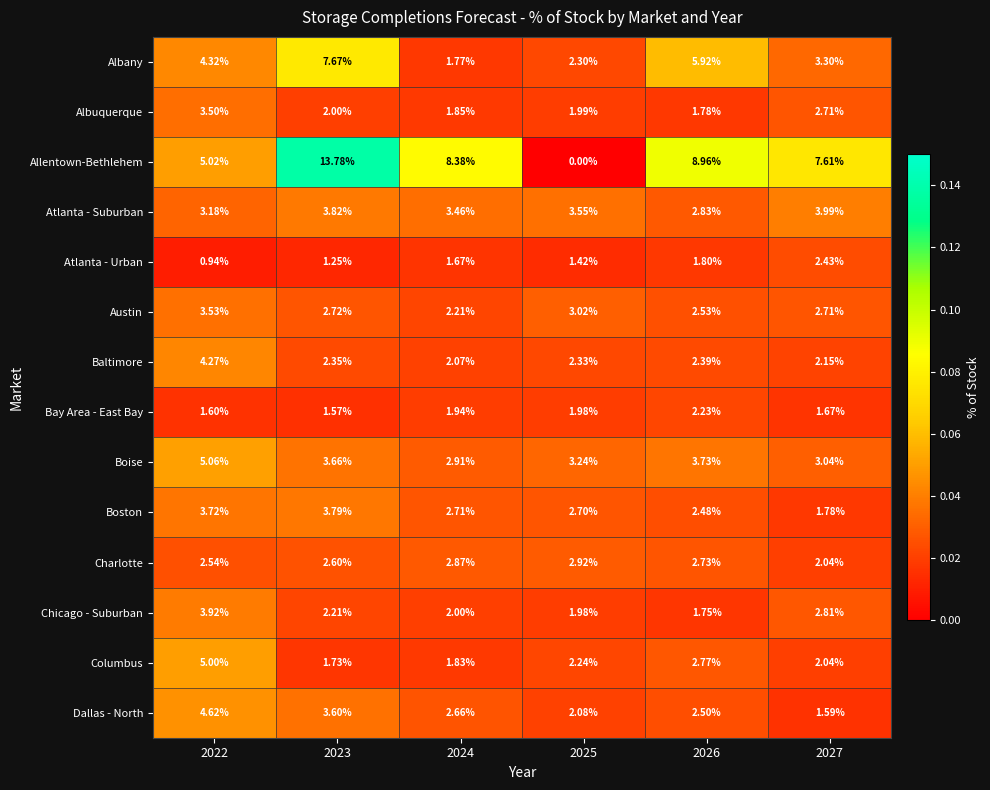

At which category is the sum across all series the highest?

2023